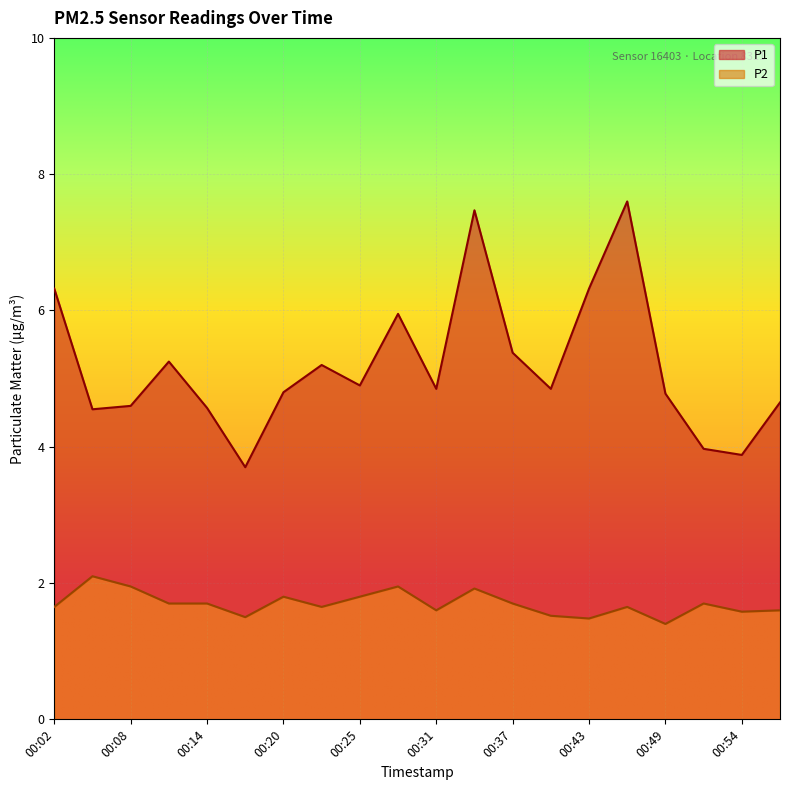

At how many categories does at least one series exceed 4?

17